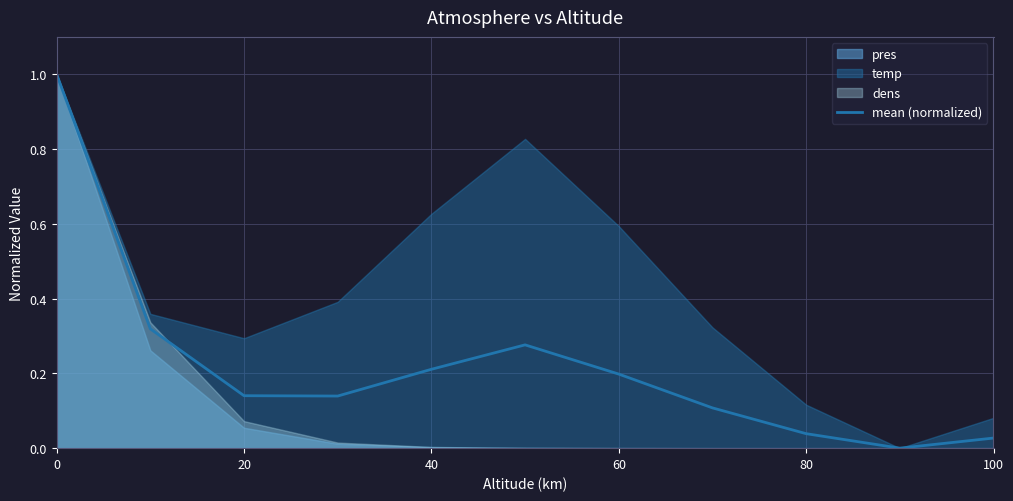

The mean (normalized) series shows 1.5 at 0. True or false?

False